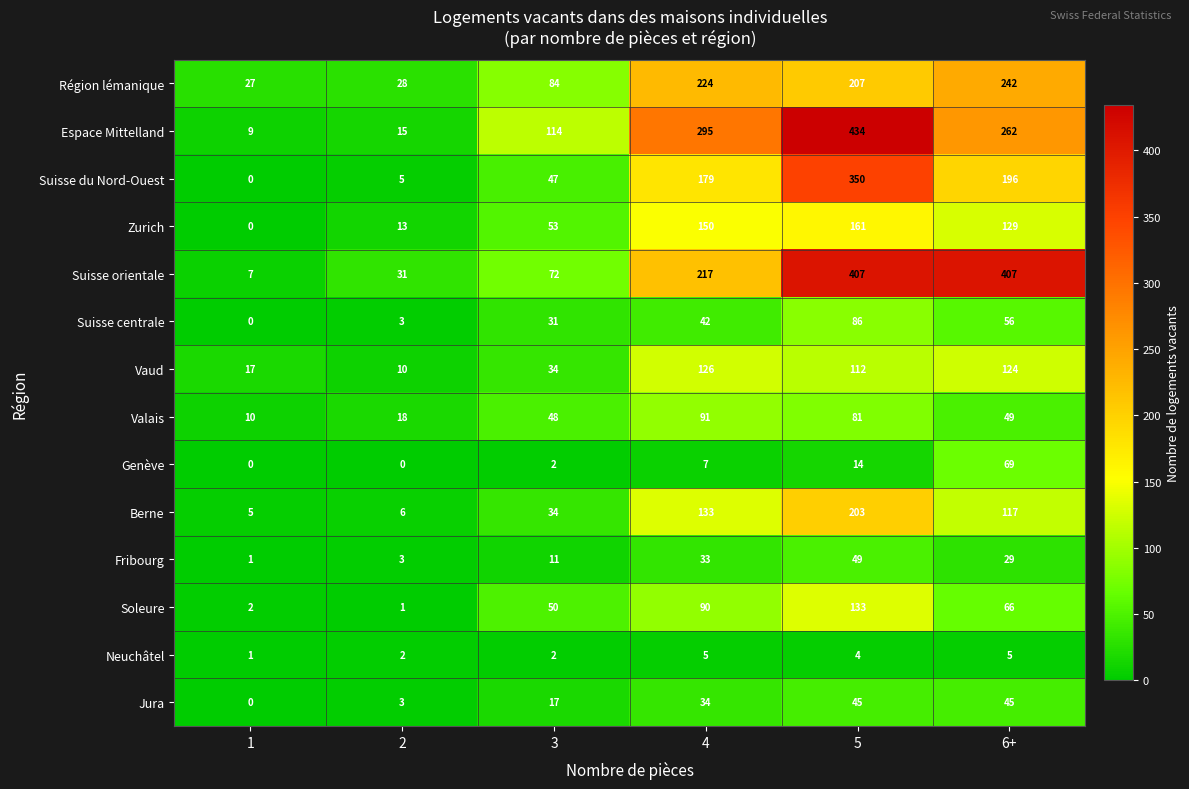

What is the difference between the maximum and second lowest values in the Suisse du Nord-Ouest series?

345